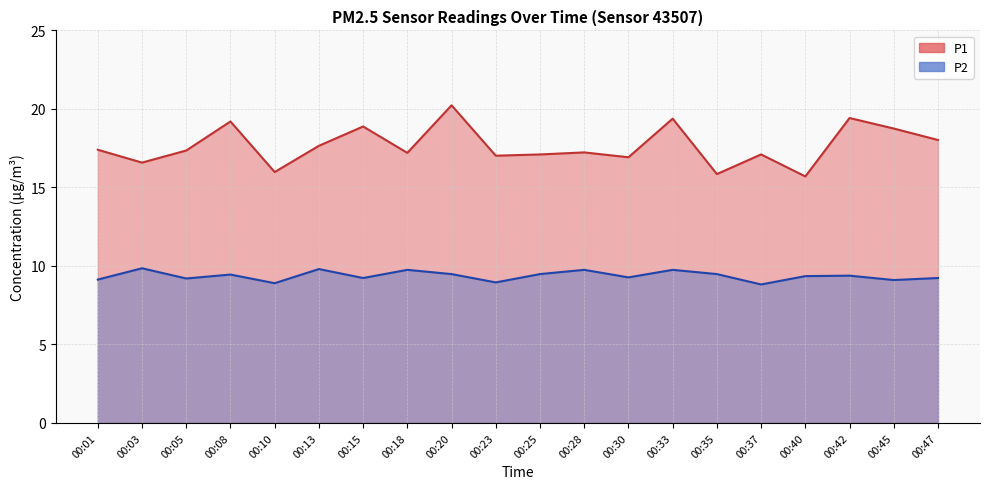

Between 00:35 and 00:28, which is larger?

00:28